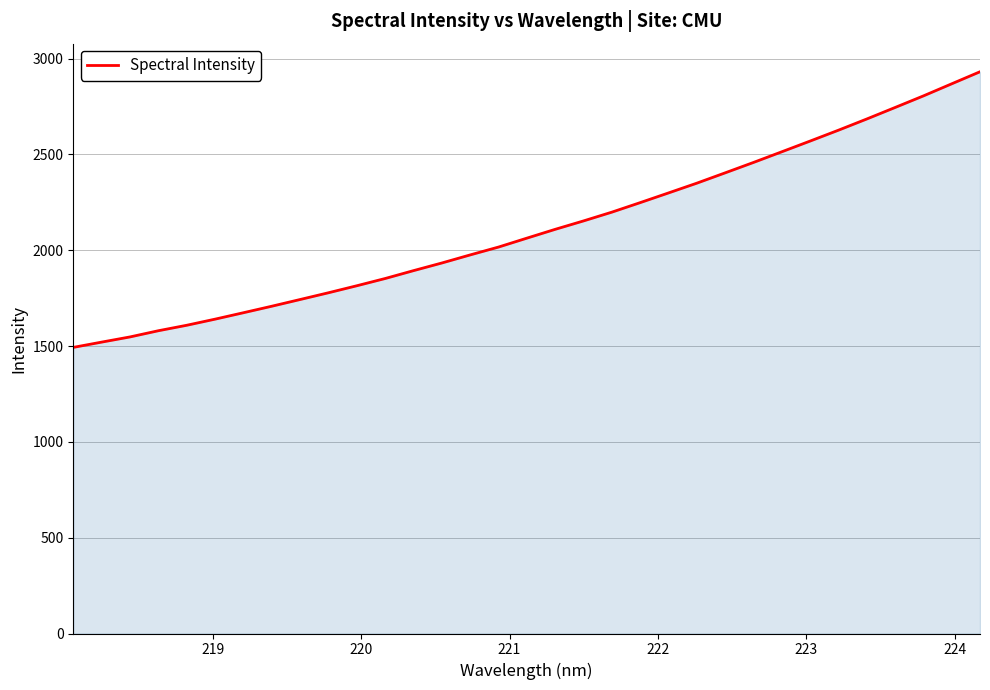

Reading right to left, list all the values displayed in this chart.

2931.5	2868.6	2805.5	2745.1	2685.1	2626.6	2570.0	2514.0	2458.4	2404.1	2350.3	2299.3	2248.7	2199.0	2153.2	2109.4	2063.3	2016.8	1975.8	1933.7	1893.8	1852.7	1814.9	1778.3	1743.0	1708.0	1674.0	1640.5	1608.6	1580.1	1547.7	1520.7	1493.1